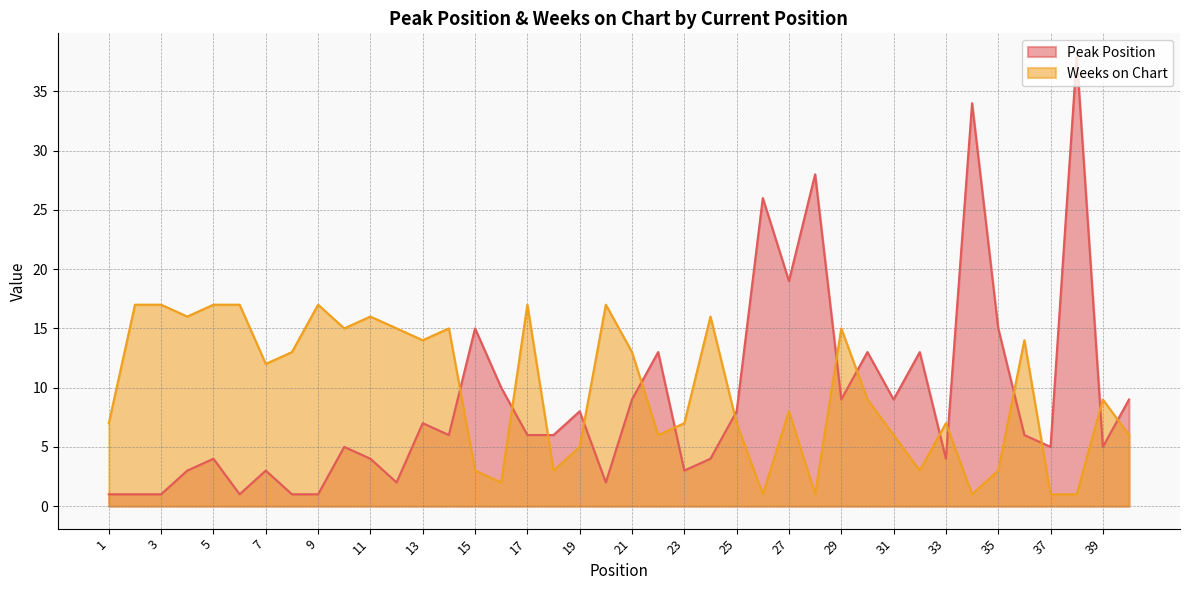

What is the sum of all Weeks on Chart values?

389